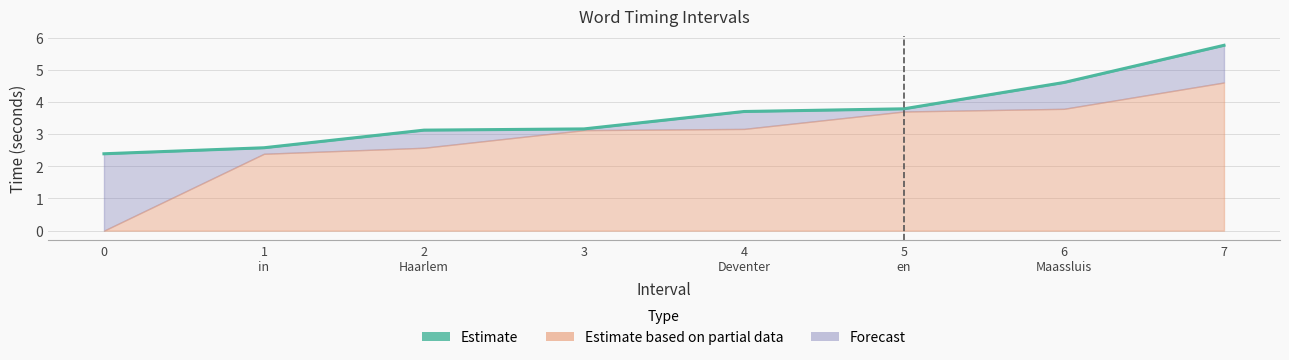

The value at 3 is 3.2. True or false?

True